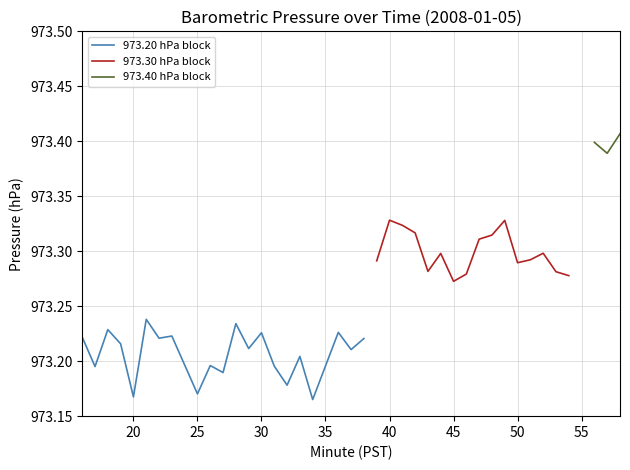

True or false: 973.40_block and 973.30_block intersect in this chart.

False